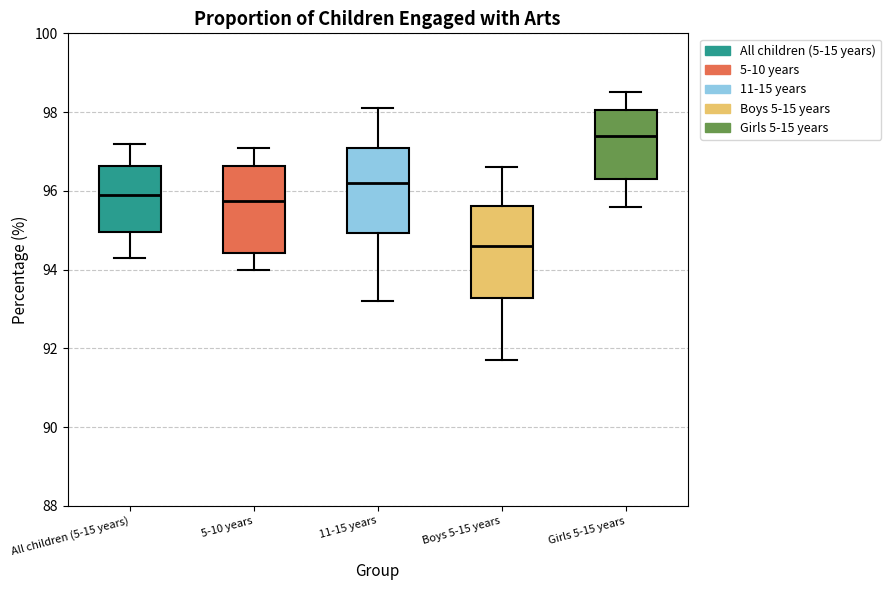

Where does the upper whisker of the box for All children (5-15 years) end on the y-axis? The values are not printed on the chart, so give them approximately, as read against the axis.

97.2